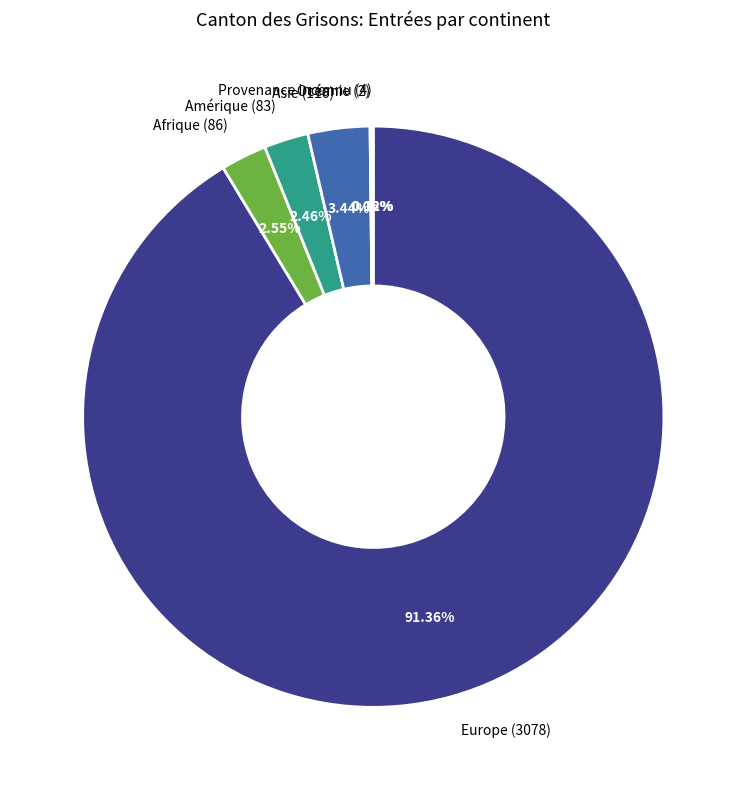

Which slice is the largest?

Europe